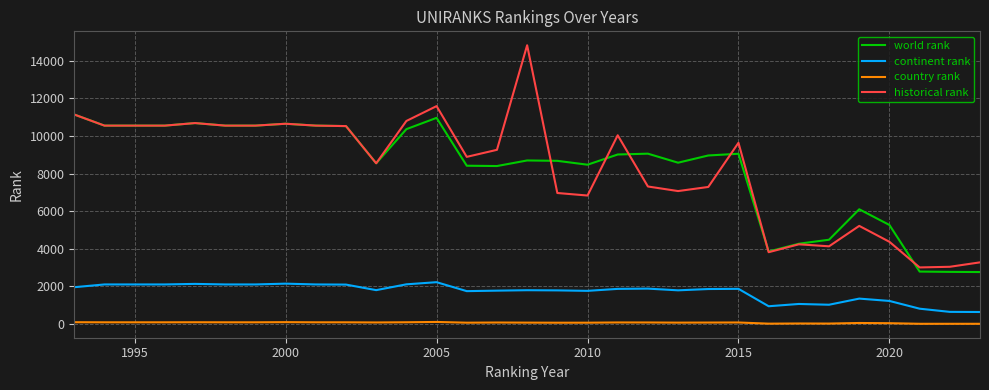

What is the highest value of the world rank series?

11137.0